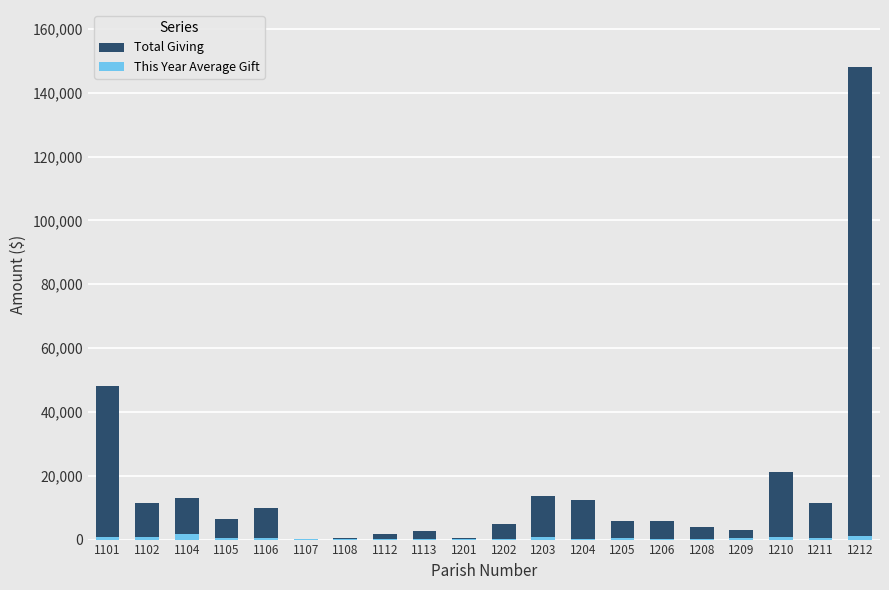

At which label does This Year Average Gift first exceed 426?

1101